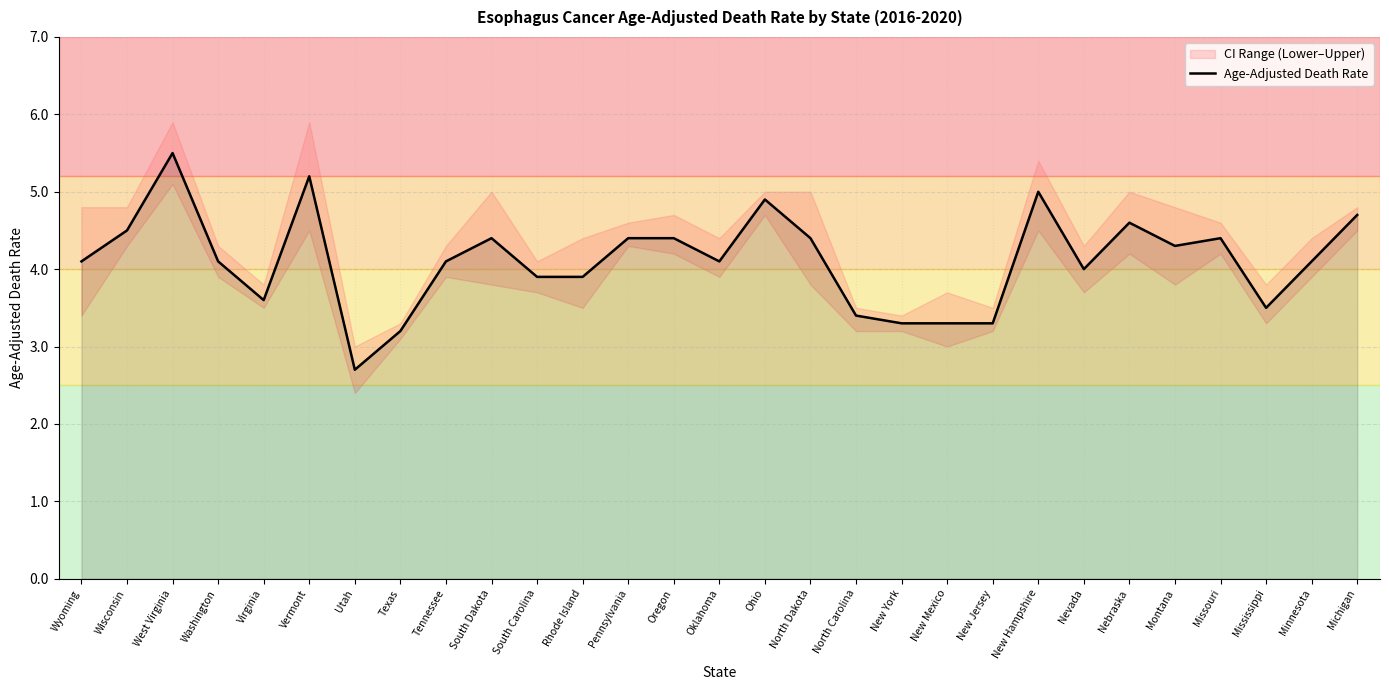

Where is the data nearest to the value 4?

Nevada